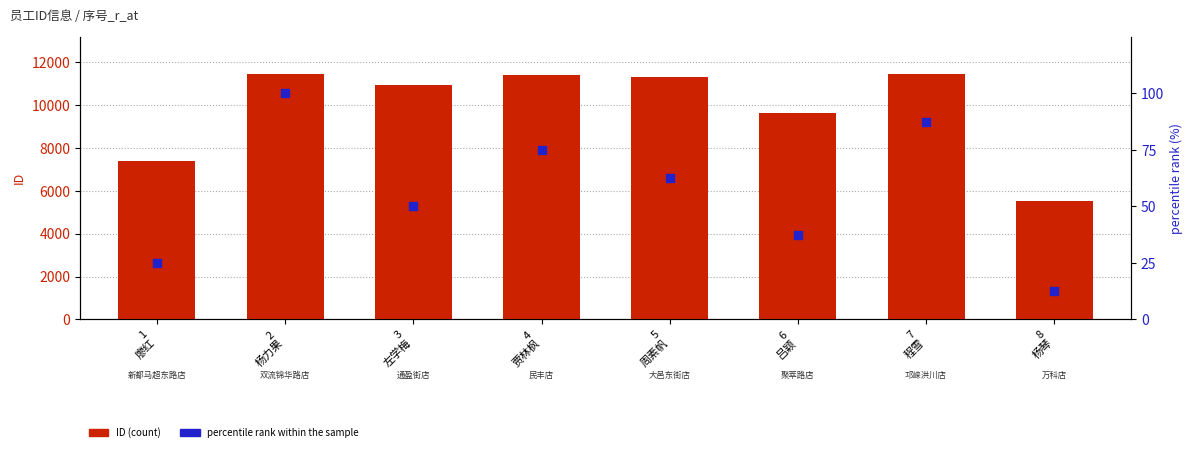

Which series has the widest spread of Y values?

ID (count)